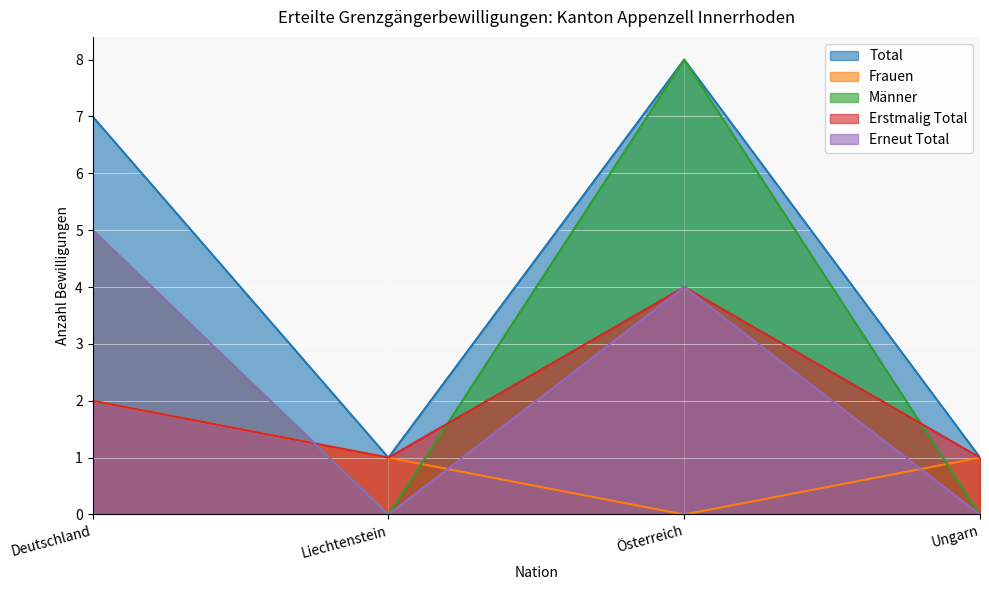

At which category is the sum across all series the highest?

Österreich